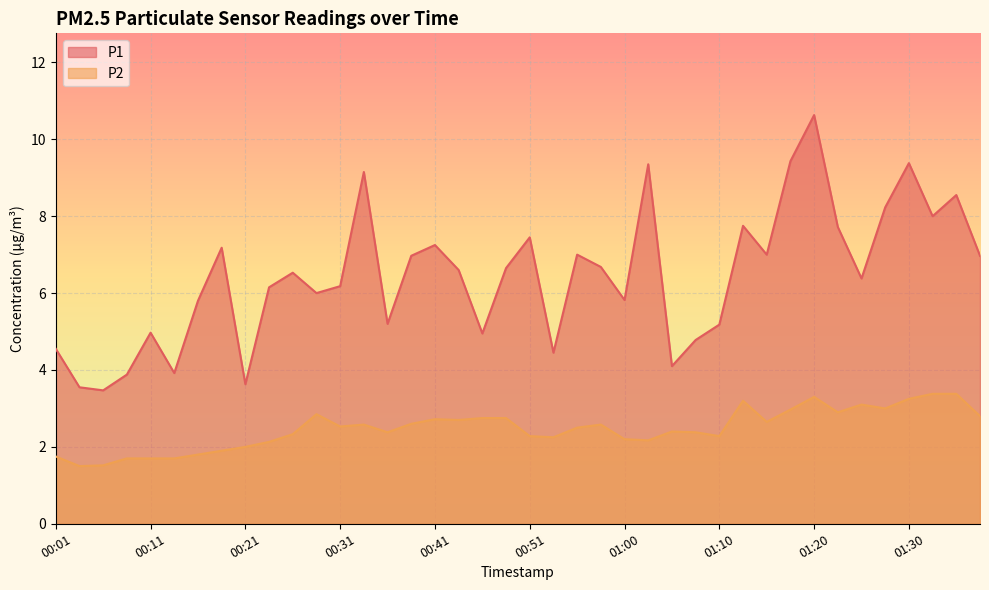

True or false: P2 and P1 intersect in this chart.

False